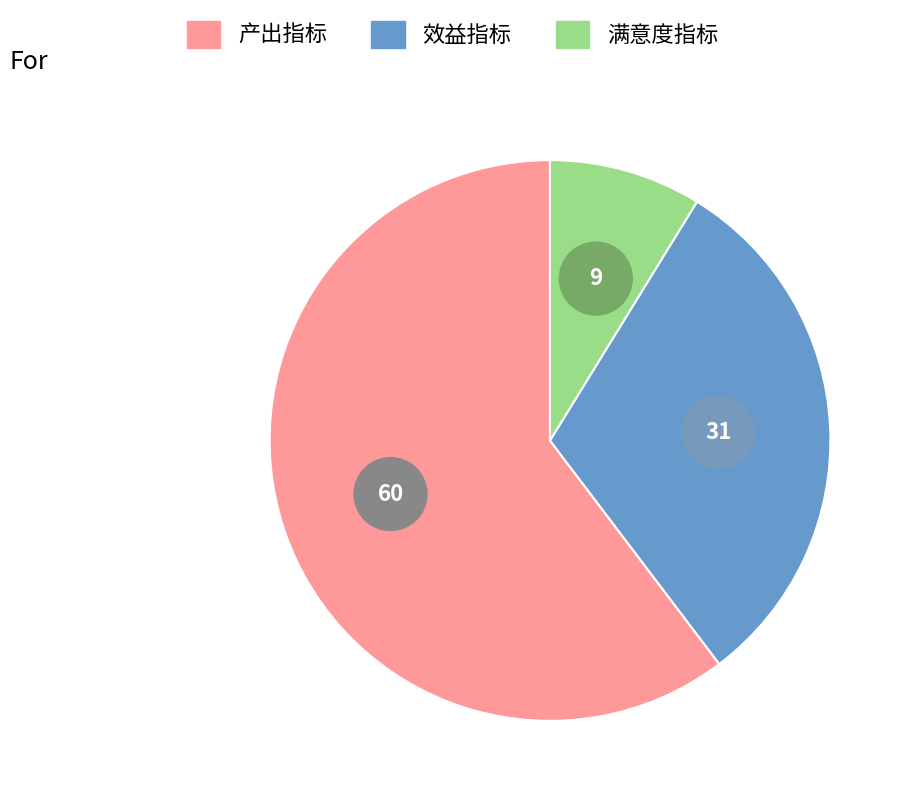

How many segments does this pie chart have?

3